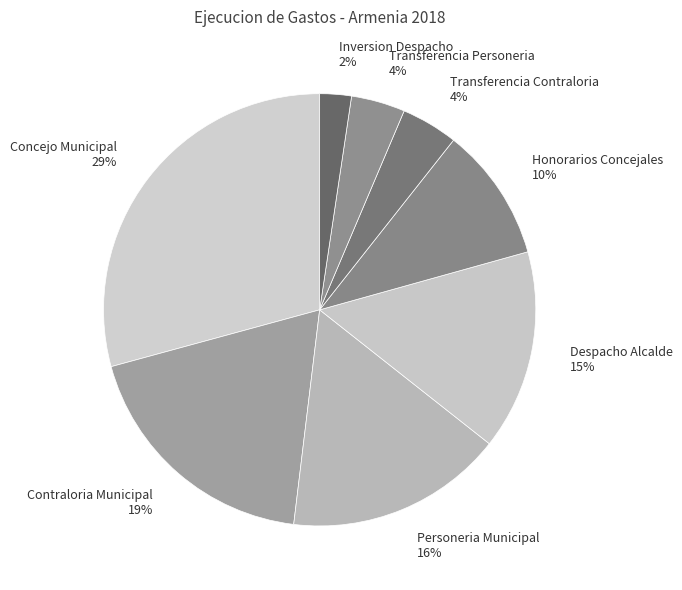

Combined, do Contraloria Municipal and Despacho Alcalde account for over 50%?

No